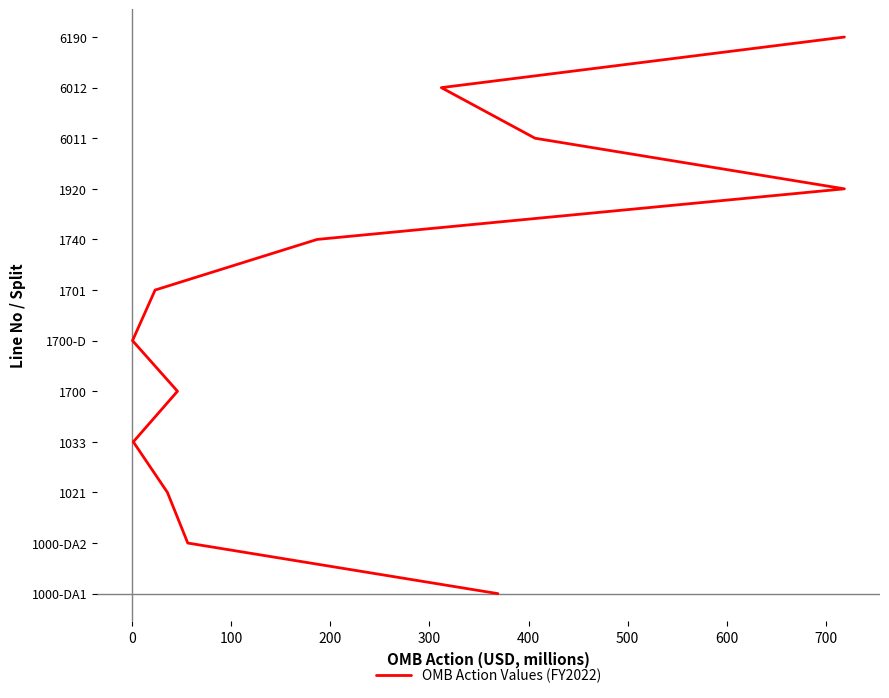

The value at 200 is 3. True or false?

True